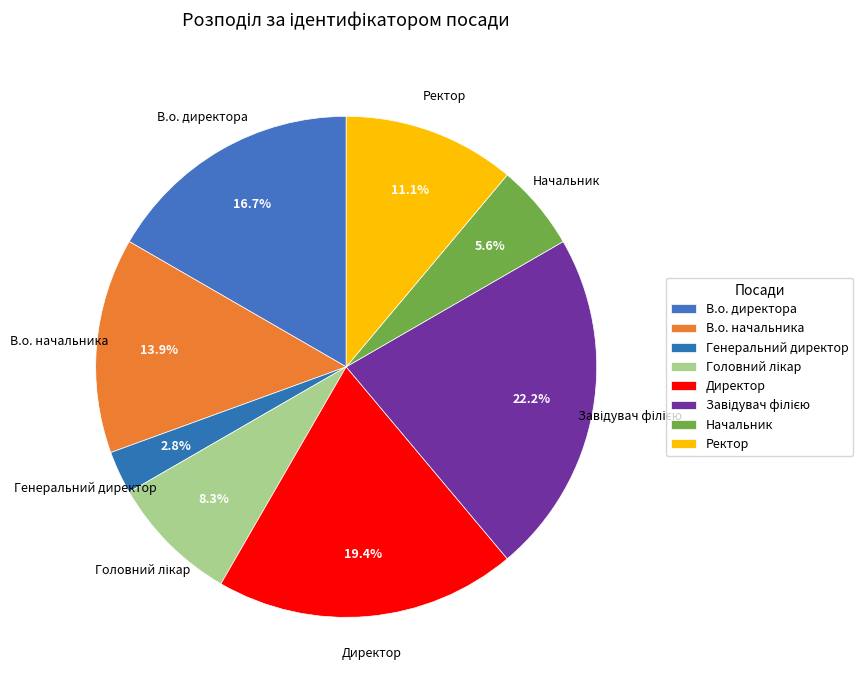

Is there any slice that represents more than half of the pie?

No